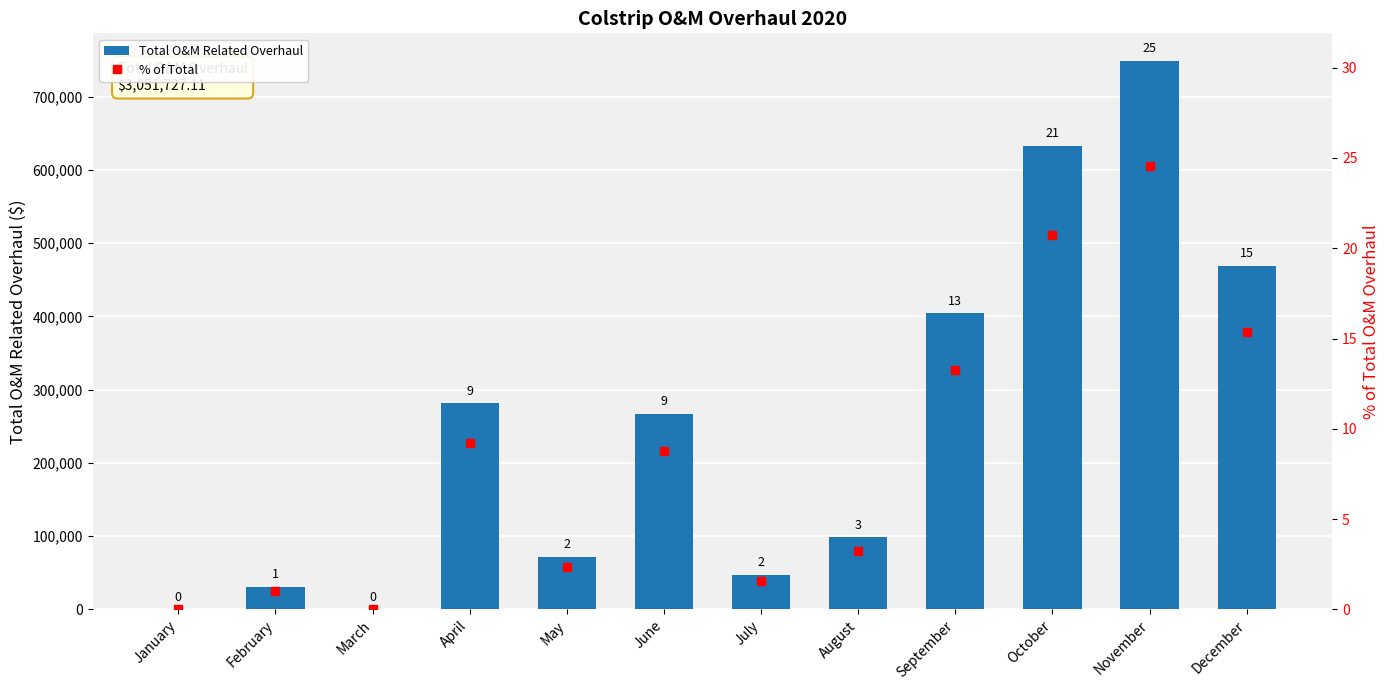

What is the difference between the highest and lowest values at July?

47014.2